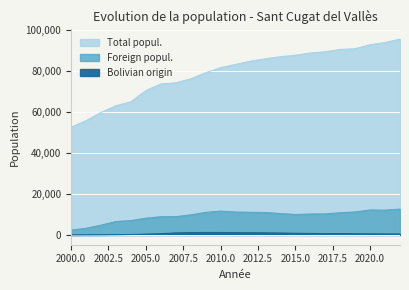

The value of Total popul. at 2001 is 97821. True or false?

False